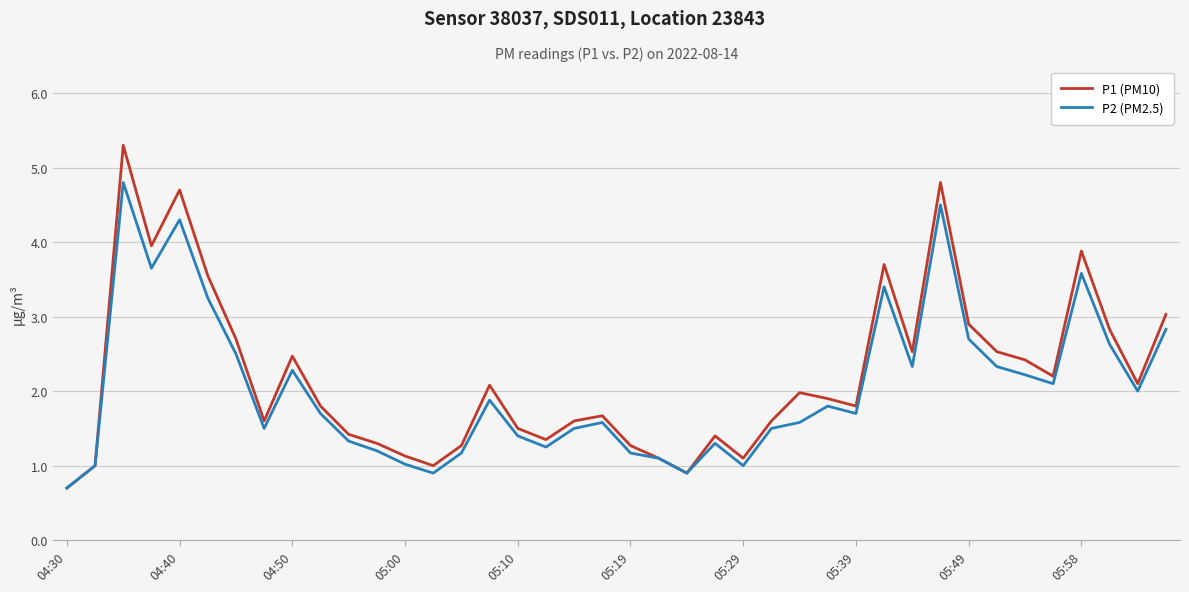

Rank the series by their maximum value, from highest to lowest.

P1 (PM10), P2 (PM2.5)